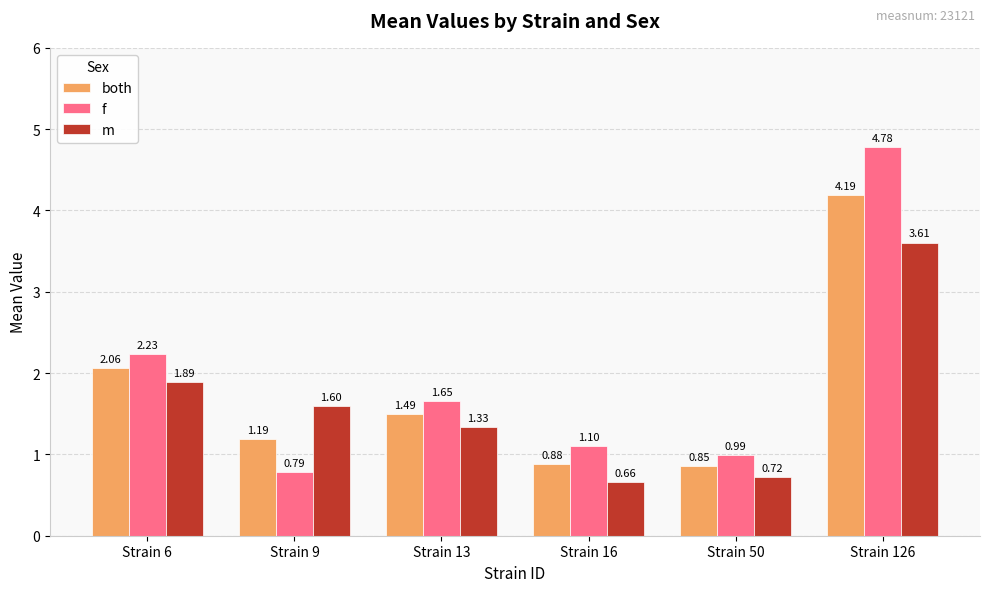

The f series shows 1.1 at Strain 16. True or false?

True